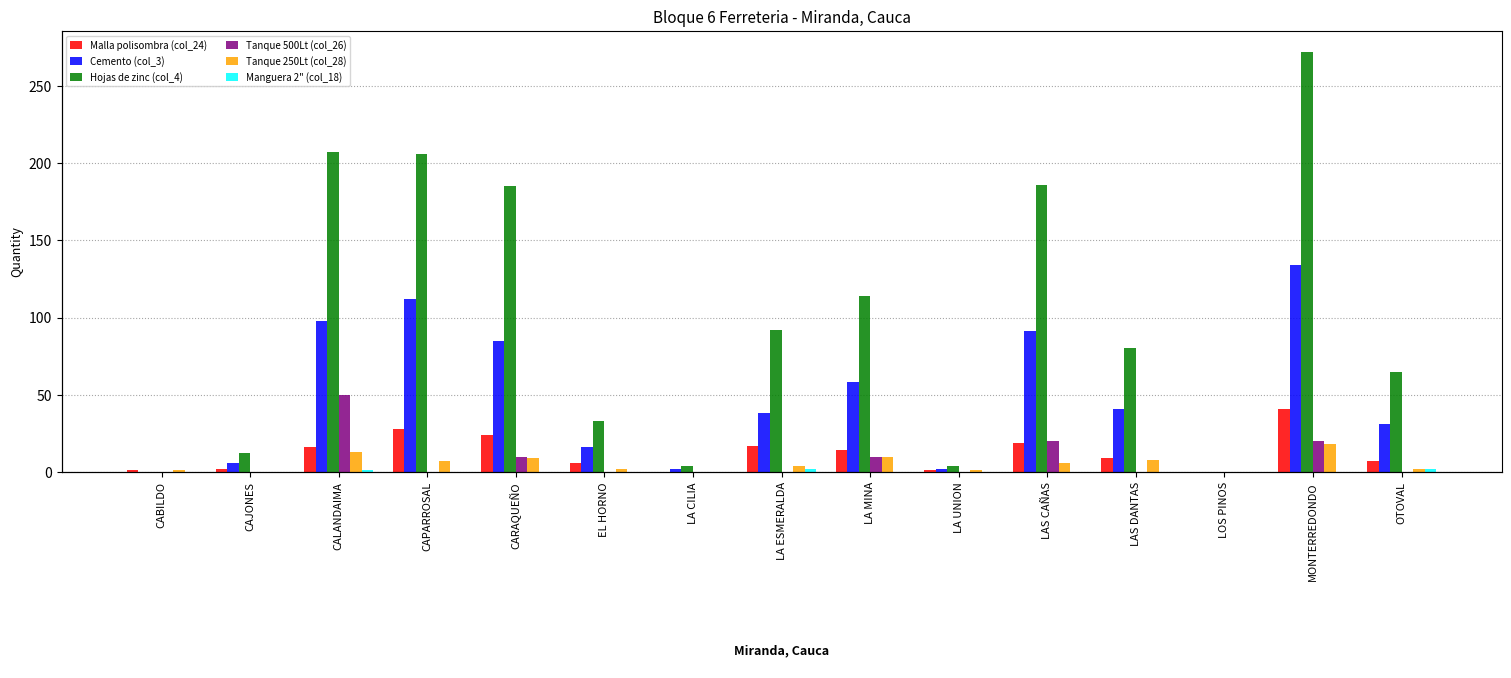

The value of Hojas de zinc (col_4) at CAPARROSAL is 206. True or false?

True